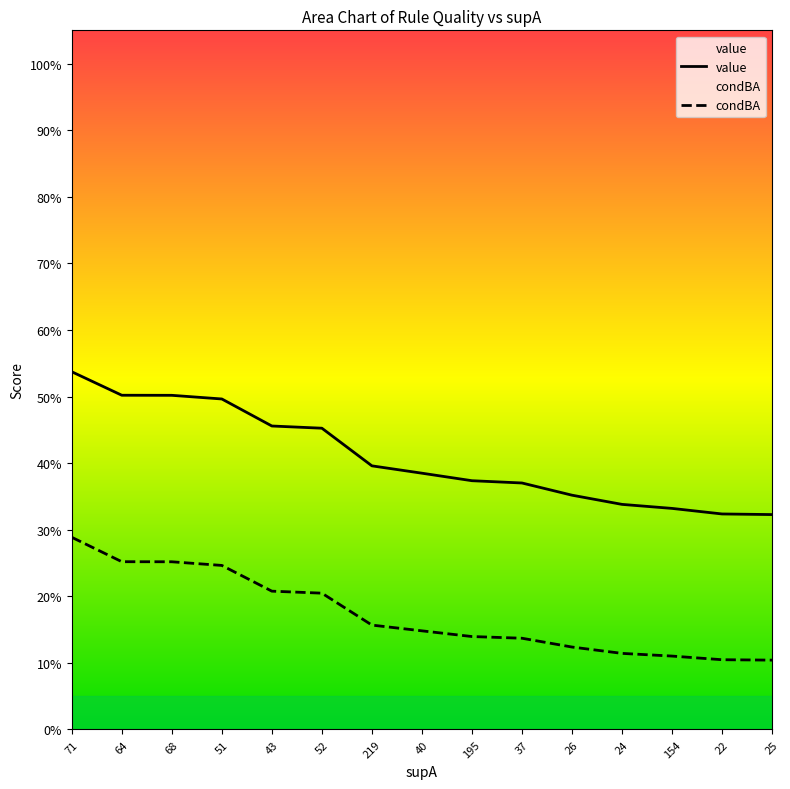

Does the chart display data point markers on the line(s)?

No